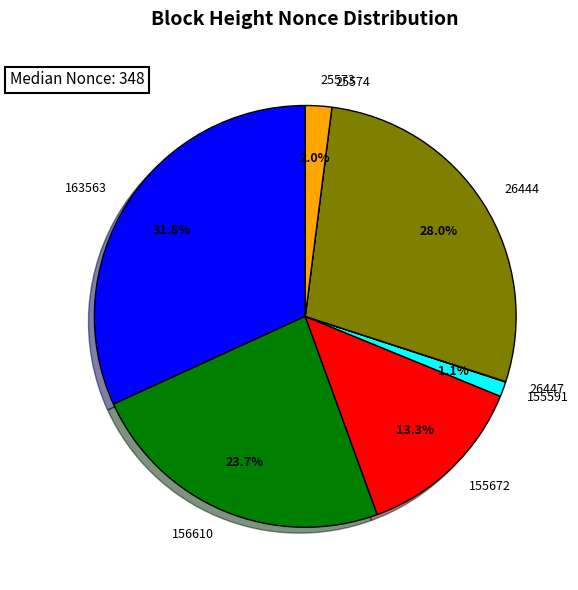

Which category has the biggest portion of the pie?

163563